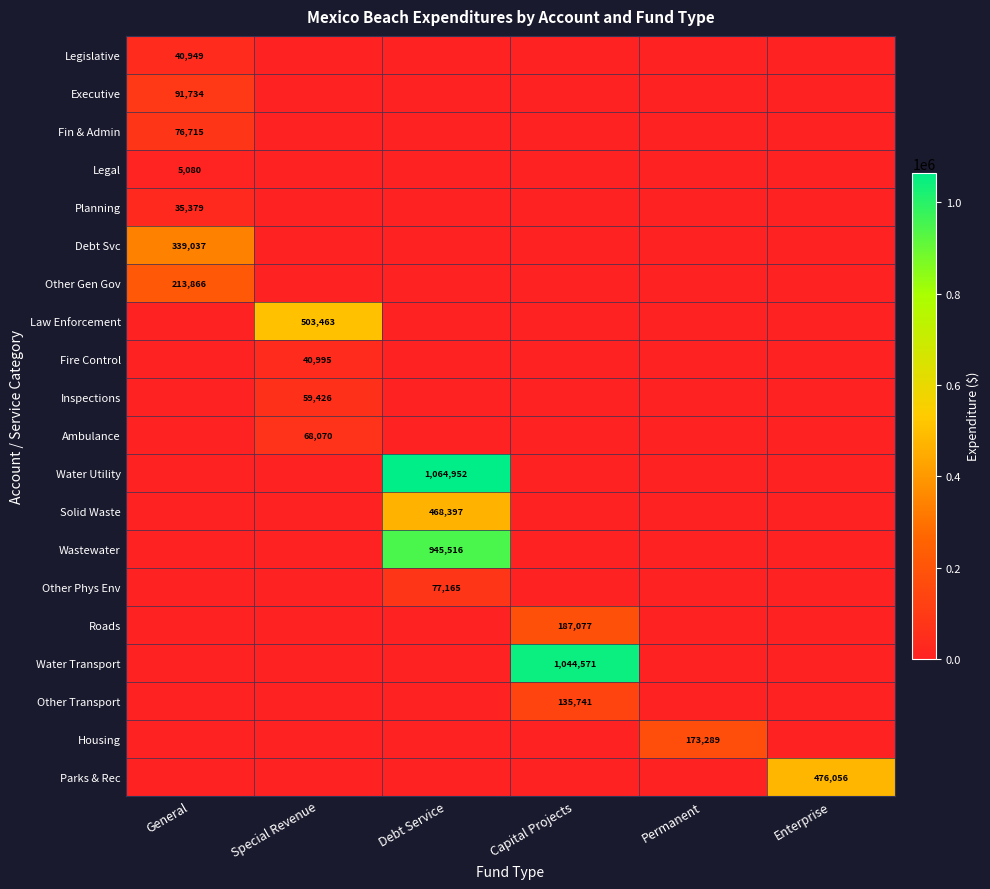

Is it true that Water Transport equals 1044571 at Capital Projects?

True